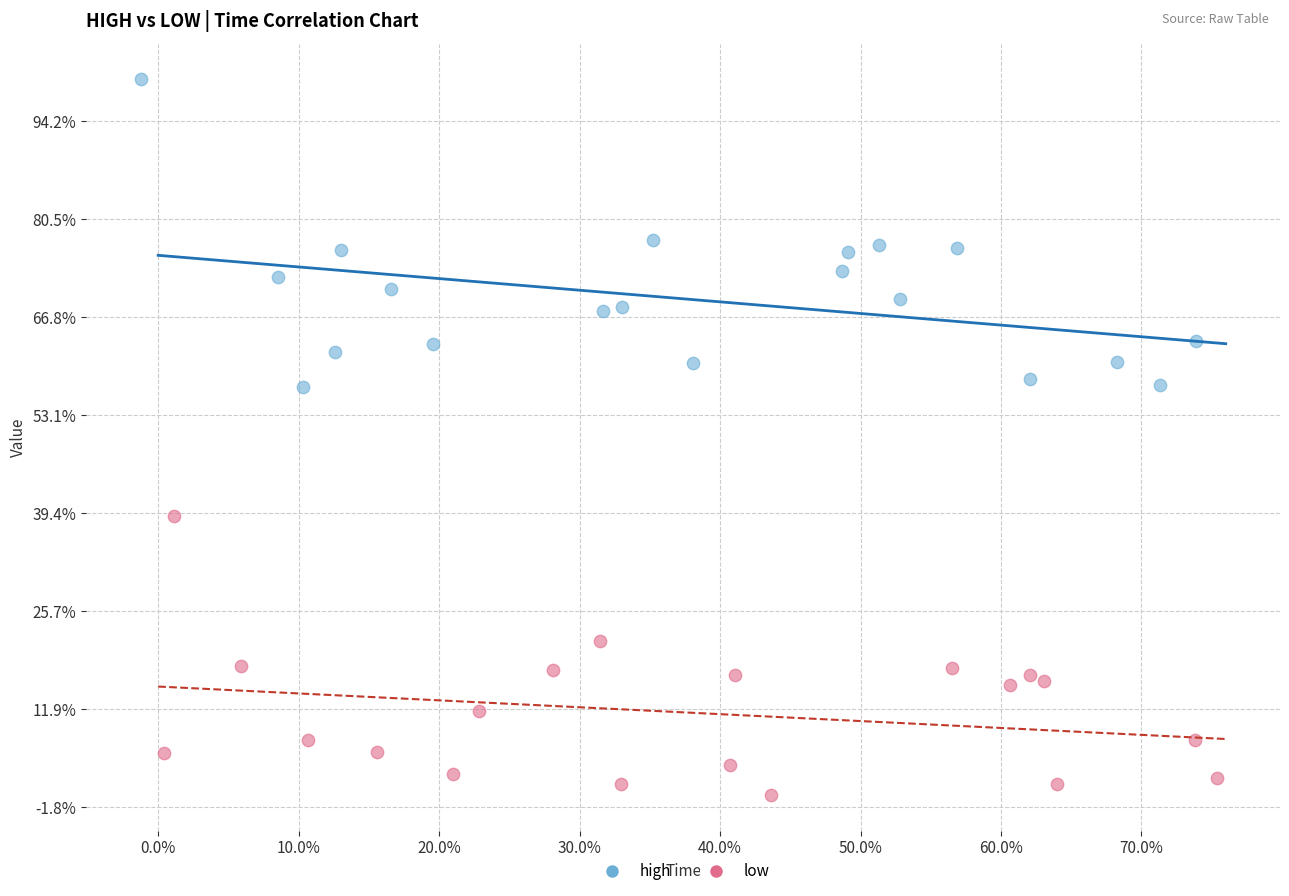

Which series has the largest Y range (max minus min)?

high